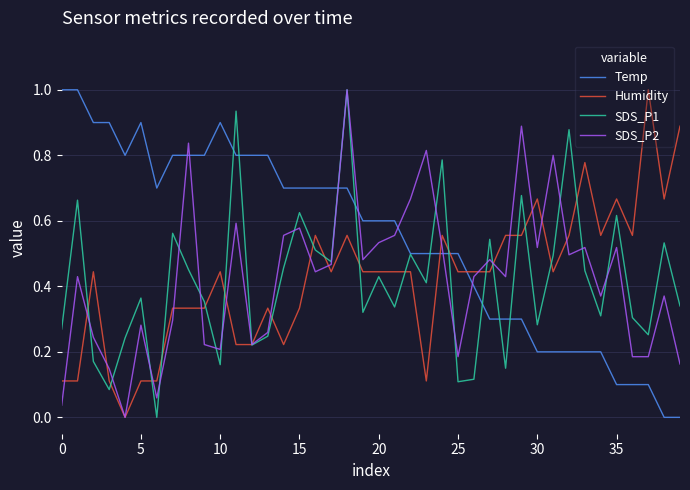

How many times do SDS_P2 and Temp cross each other?

7